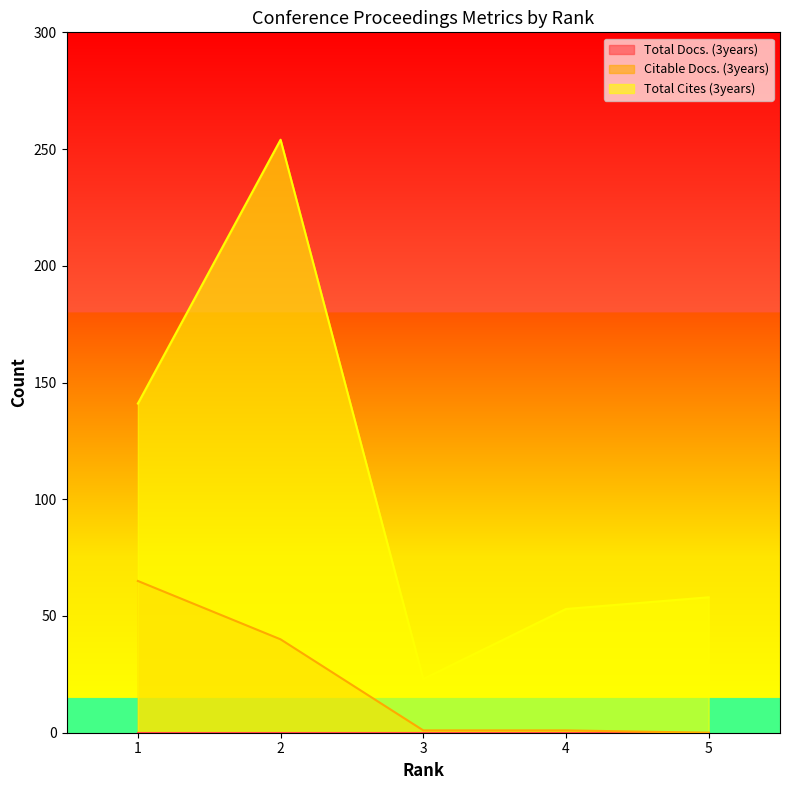

Which series has the largest total across all categories?

Total Cites (3years)